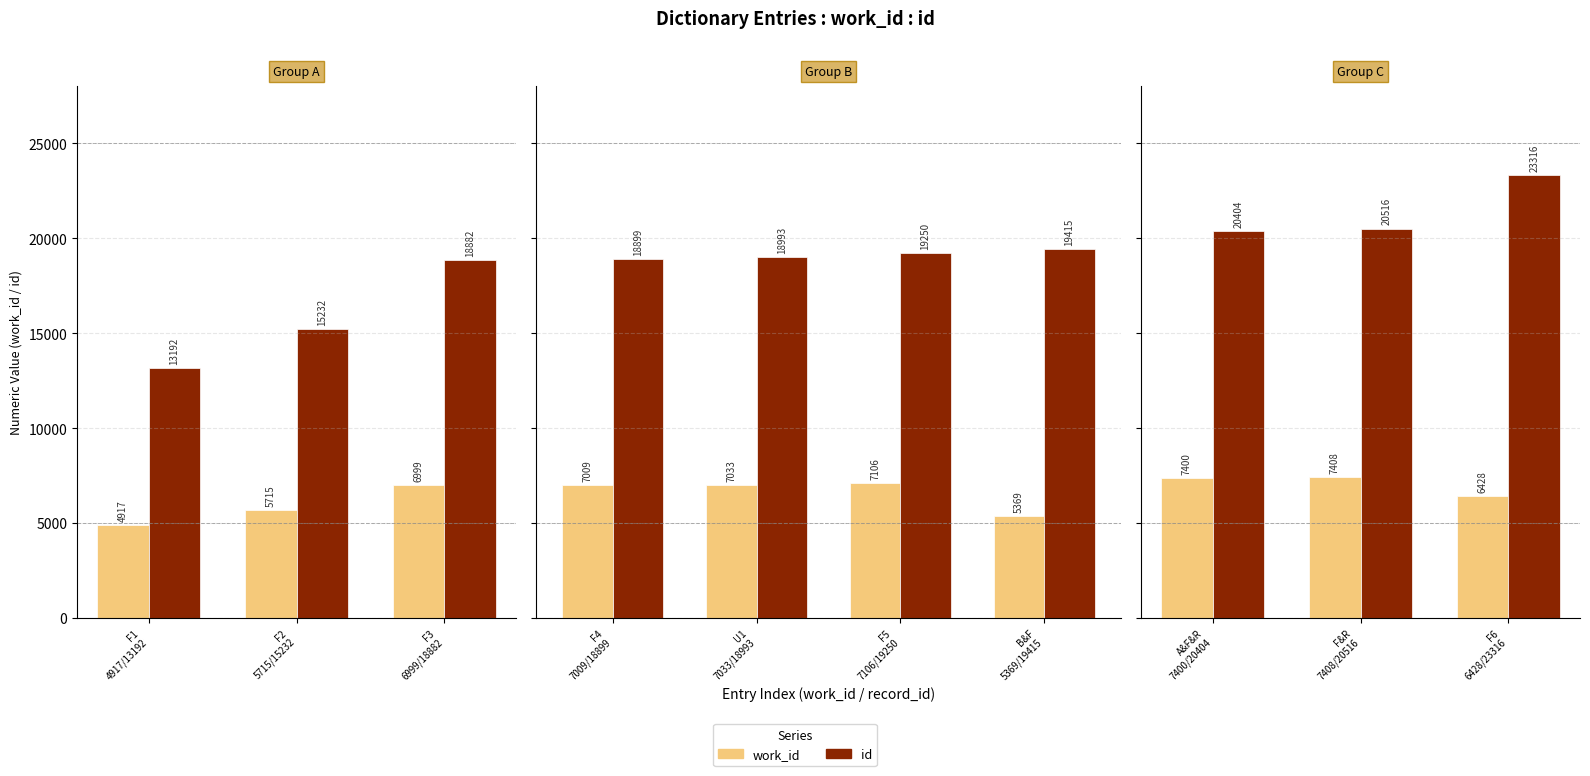

What are all the series names shown in the legend?

work_id, id